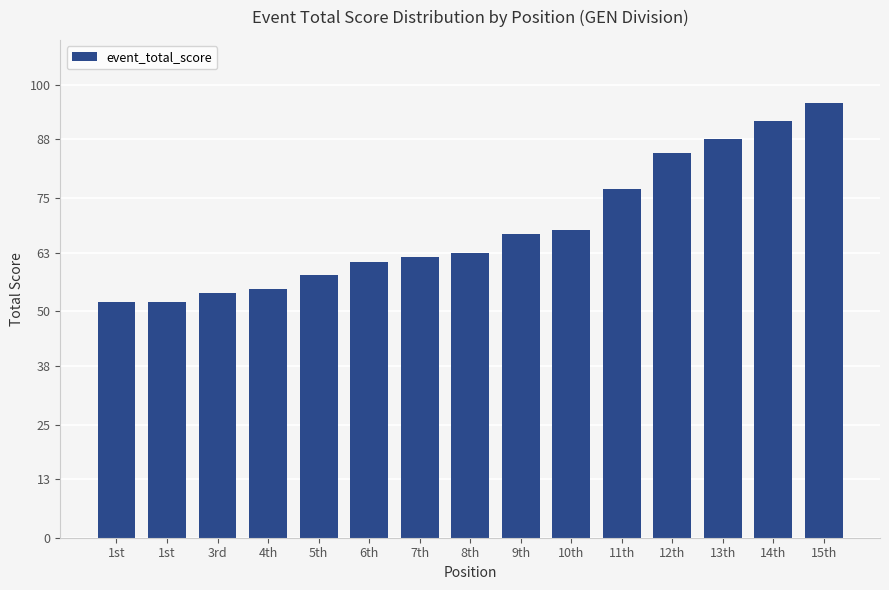

Reading left to right, extract all data points from this chart.

1st=52	1st=52	3rd=54	4th=55	5th=58	6th=61	7th=62	8th=63	9th=67	10th=68	11th=77	12th=85	13th=88	14th=92	15th=96